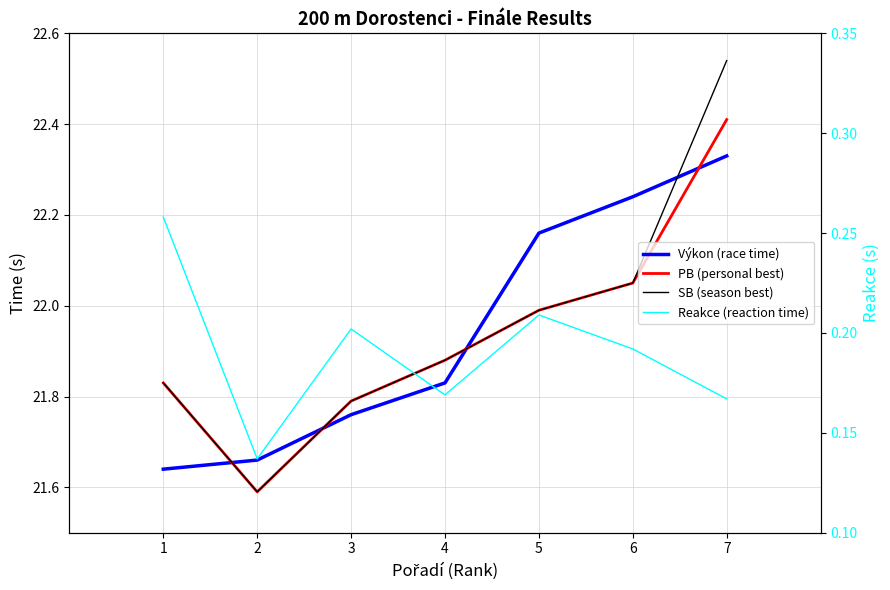

Between which two adjacent categories do Výkon (race time) and SB (season best) first intersect?

1 and 2